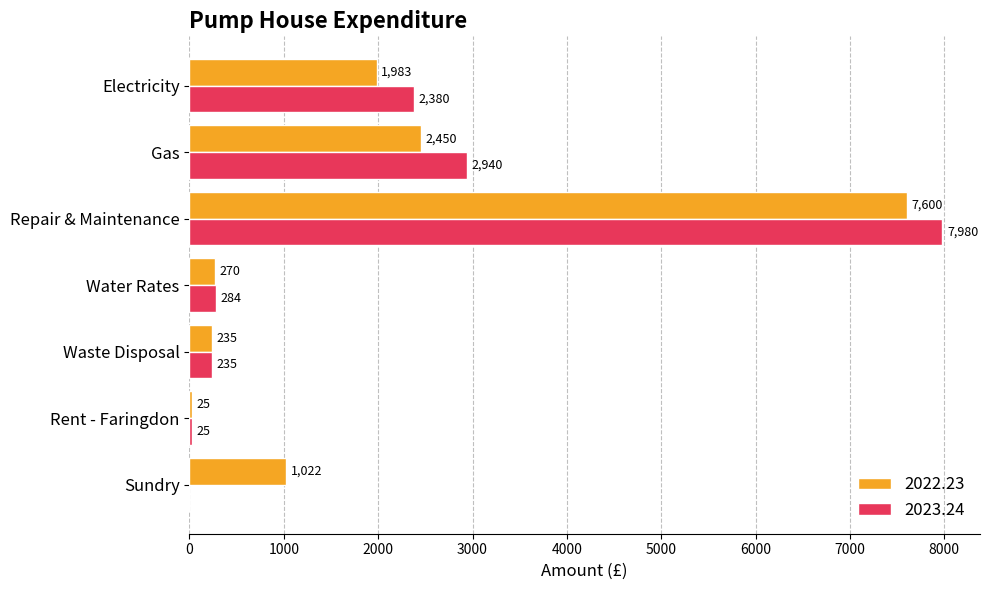

Count the number of data series in this chart.

2